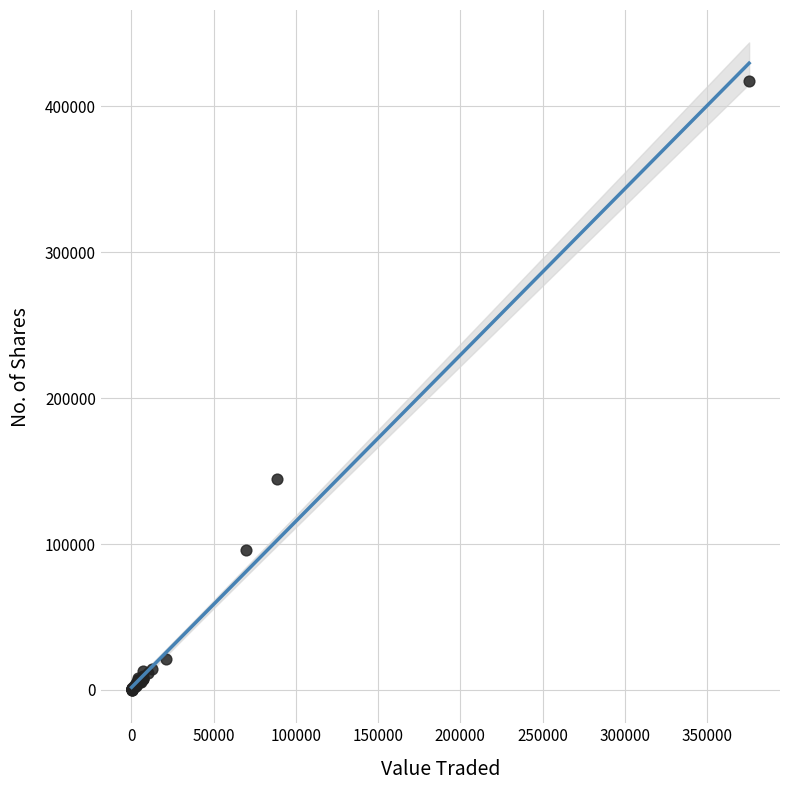

What Y value in the scatter plot is closest to 208776?

144844